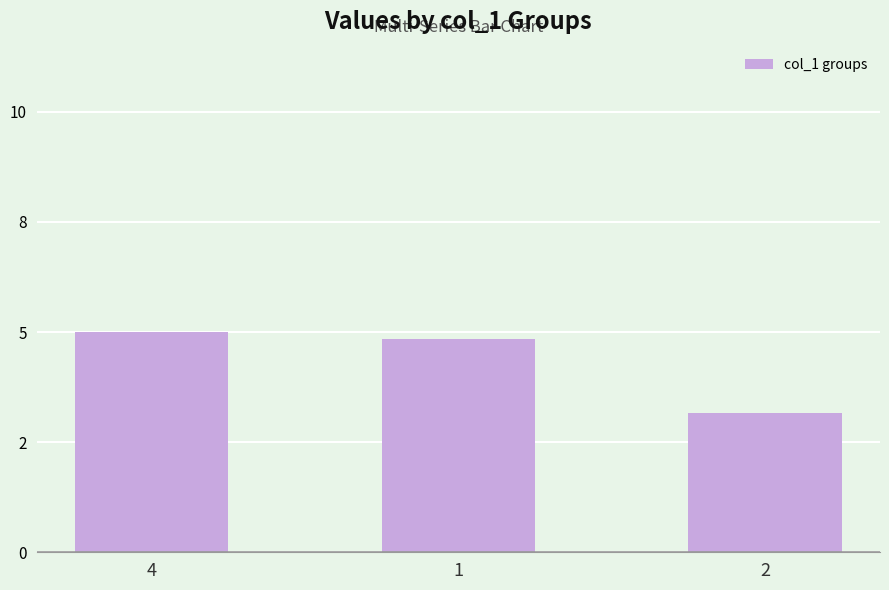

What is the label of the 2nd bar from the left?

1